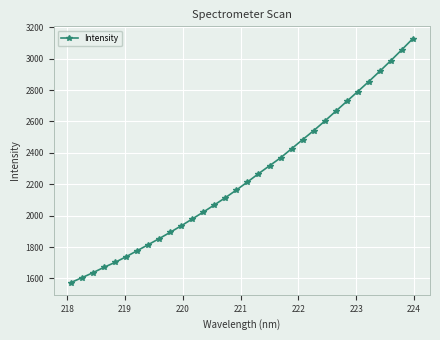

What is the smallest value displayed?

1573.7